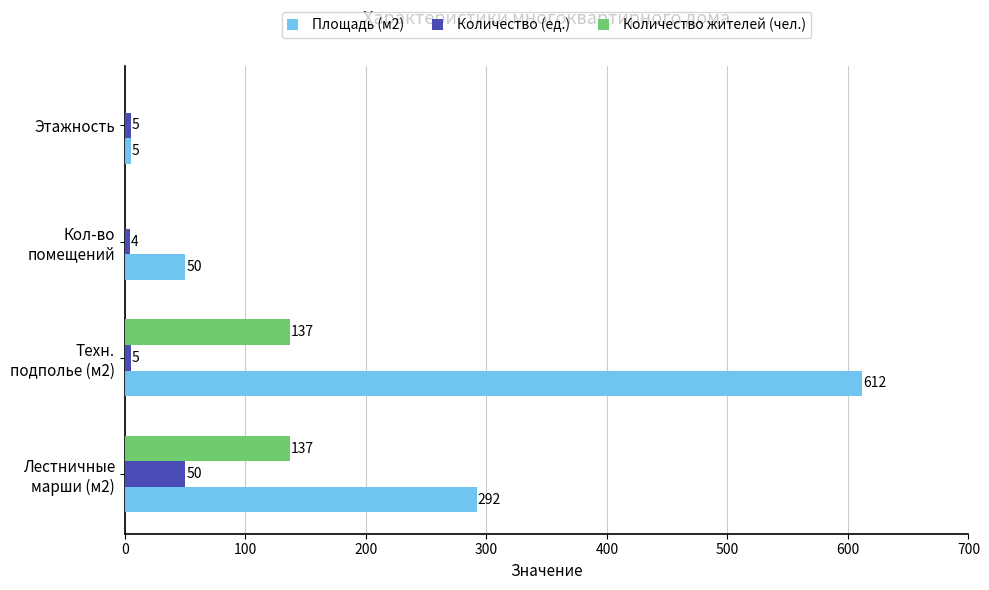

Which series has the largest range (max minus min)?

Площадь (м2)